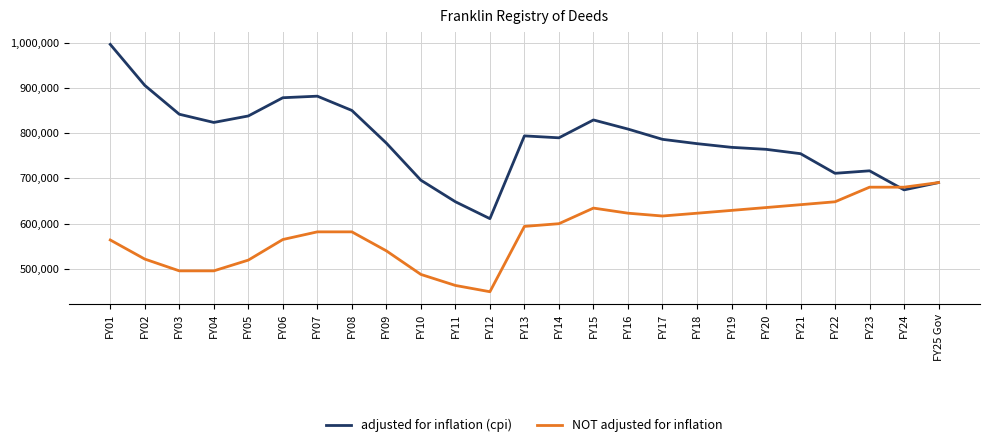

Is it true that adjusted for inflation (cpi) equals 716698 at FY23?

True